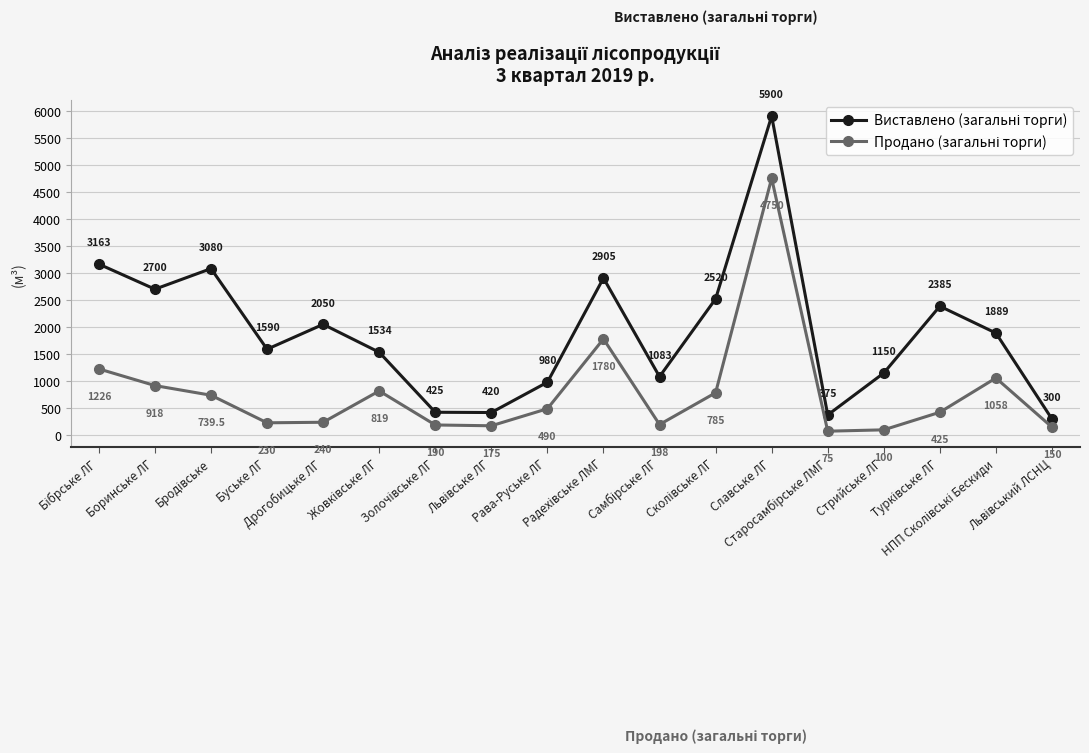

At how many categories does at least one series exceed 1197?

11